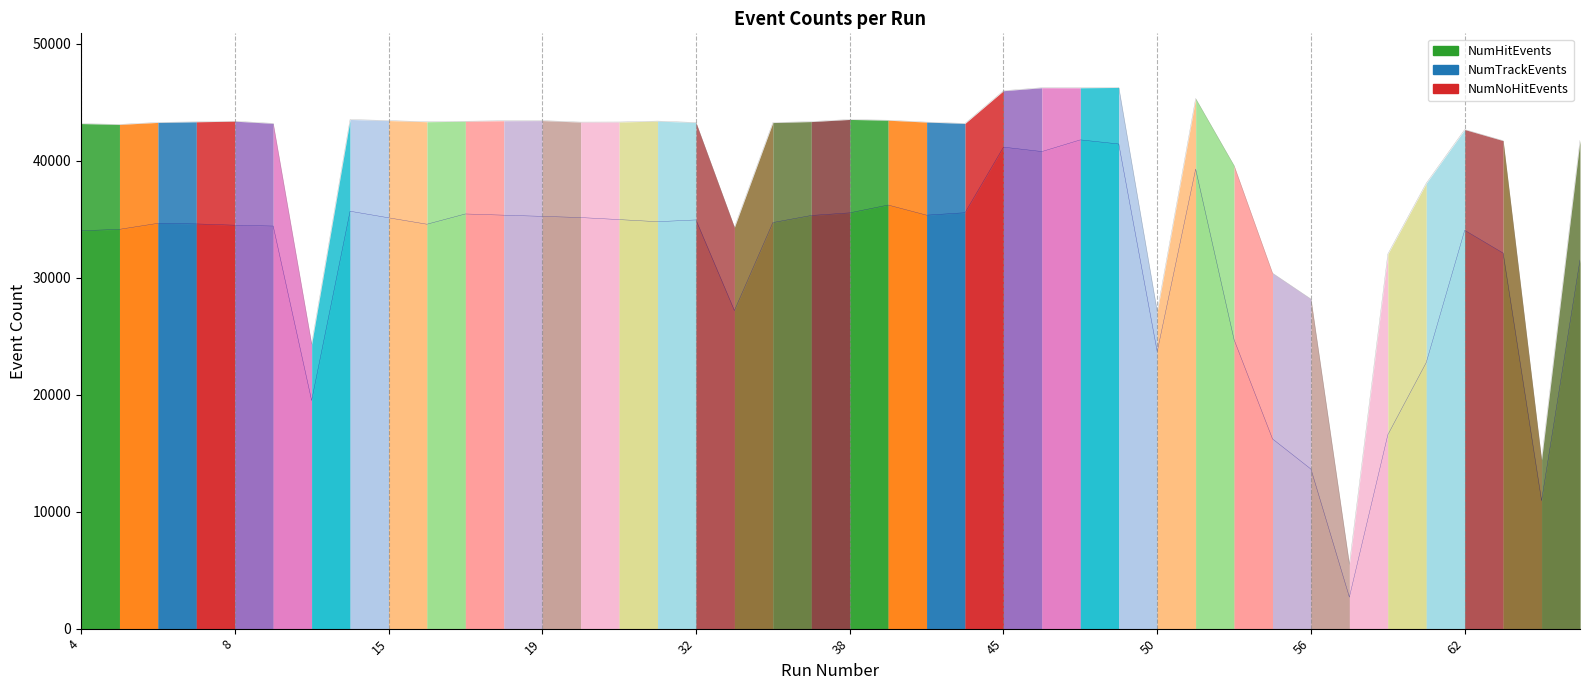

True or false: NumTrackEvents has more than 0 points higher than both neighbors.

True